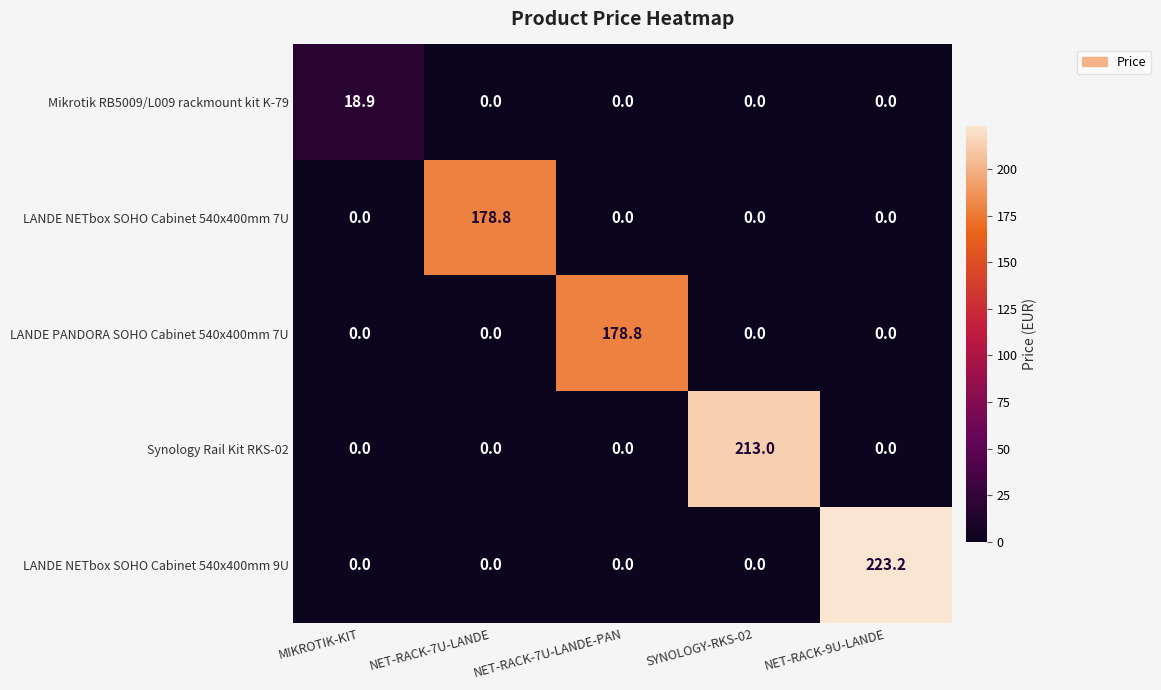

At which label does LANDE NETbox SOHO Cabinet 540x400mm 7U reach its peak?

NET-RACK-7U-LANDE